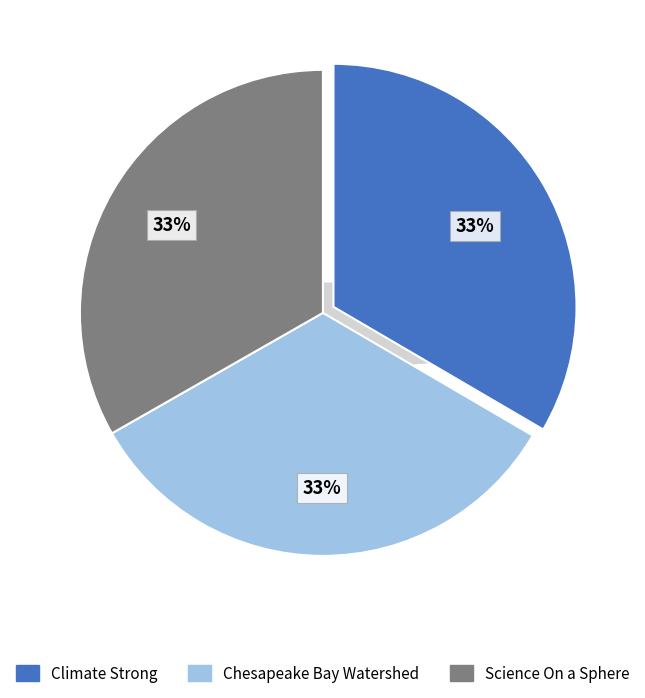

How many segments does this pie chart have?

3